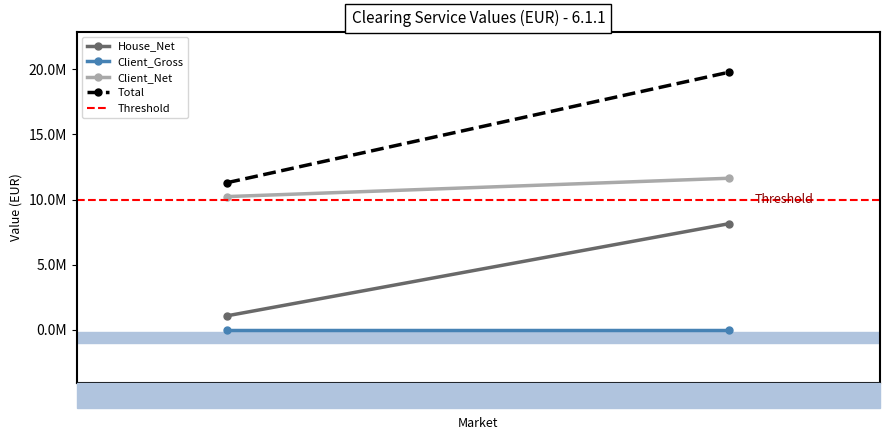

Rank the series at Securities Market from lowest to highest value.

Client_Gross, House_Net, Threshold, Client_Net, Total